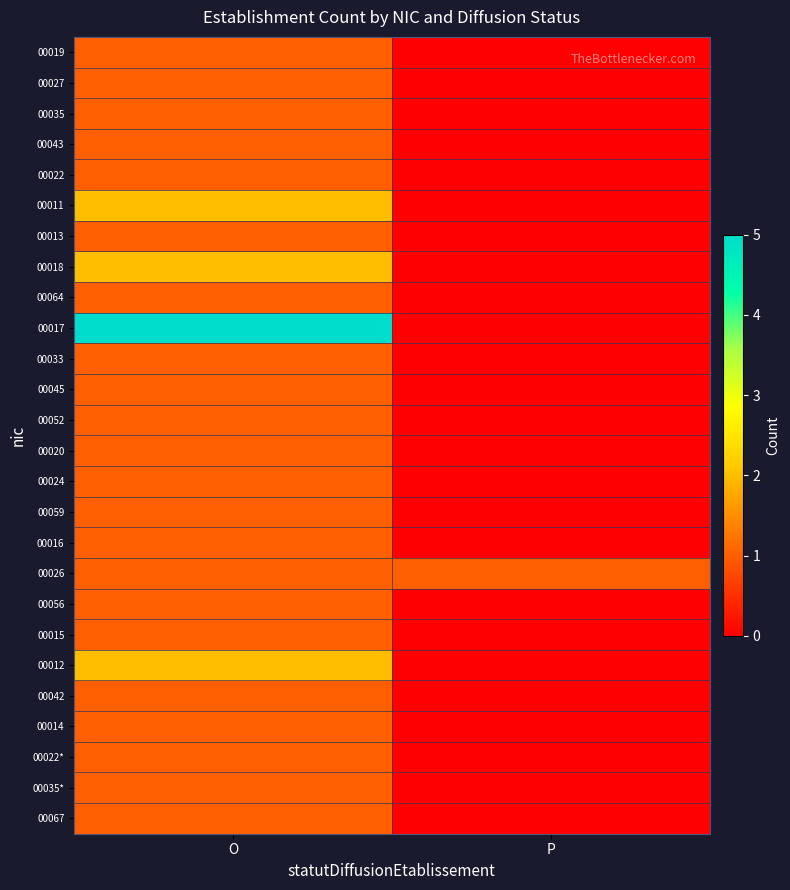

At which category does the chart reach its peak across all series?

O